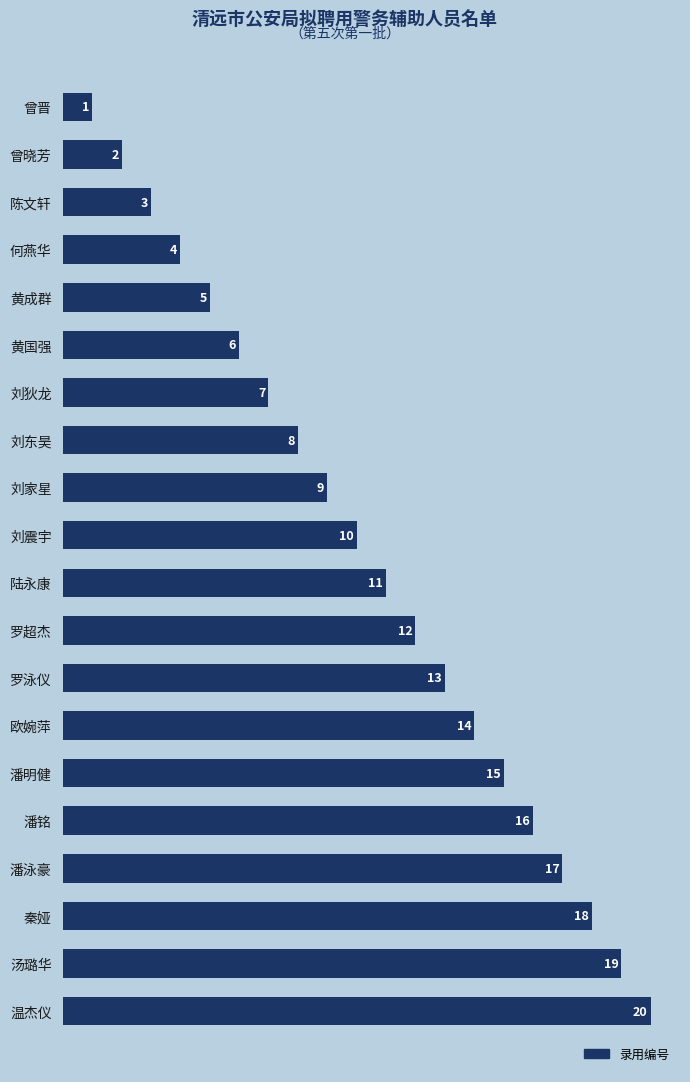

What is the difference between the maximum and second lowest values?

18